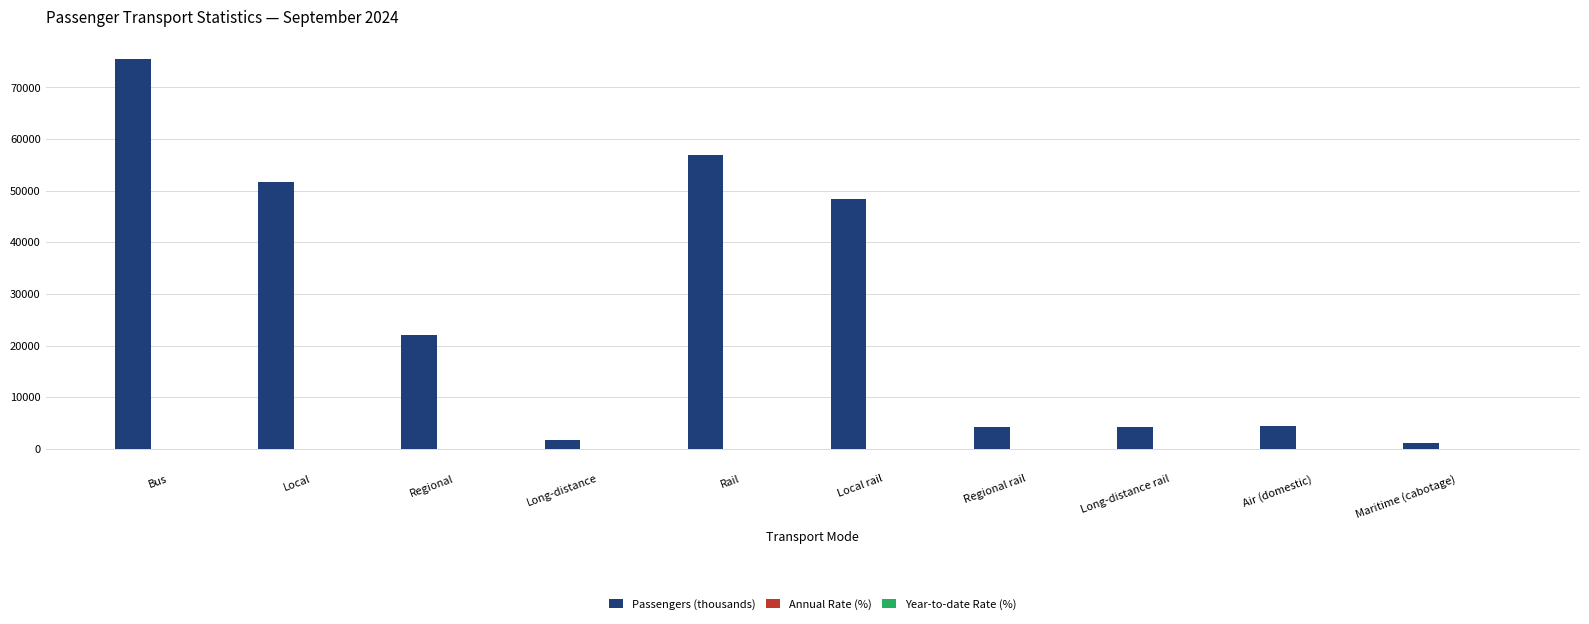

Which series has the largest range (max minus min)?

Passengers (thousands)